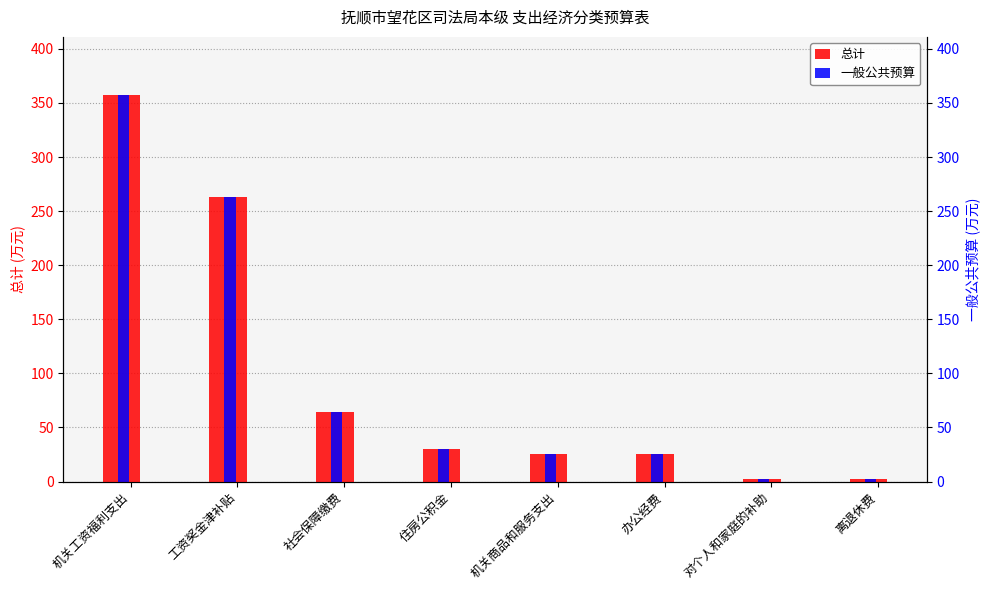

Reading left to right, extract all data points from this chart.

总计: 357.5	263.3	64.1	30.1	25.2	25.2	2.6	2.6
一般公共预算: 357.5	263.3	64.1	30.1	25.2	25.2	2.6	2.6